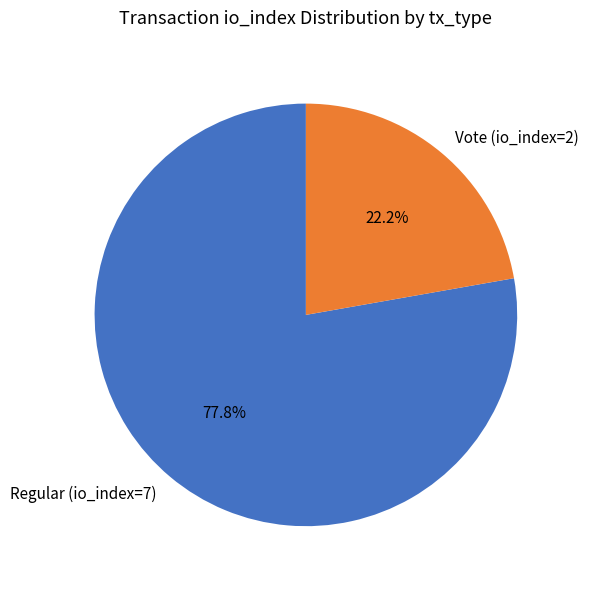

To the nearest percent, what percentage of the pie is Vote (io_index=2)?

22%